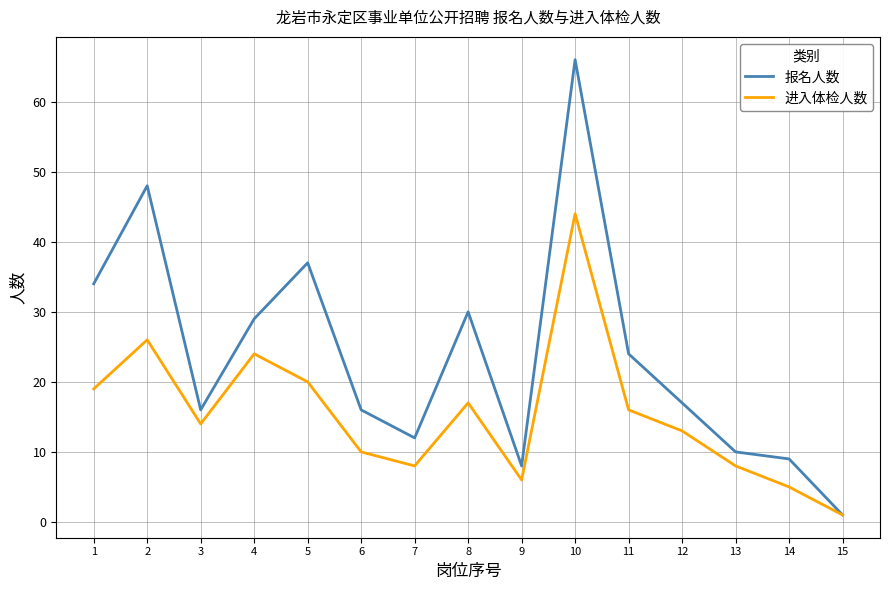

True or false: 报名人数 has more than 1 points higher than both neighbors.

True